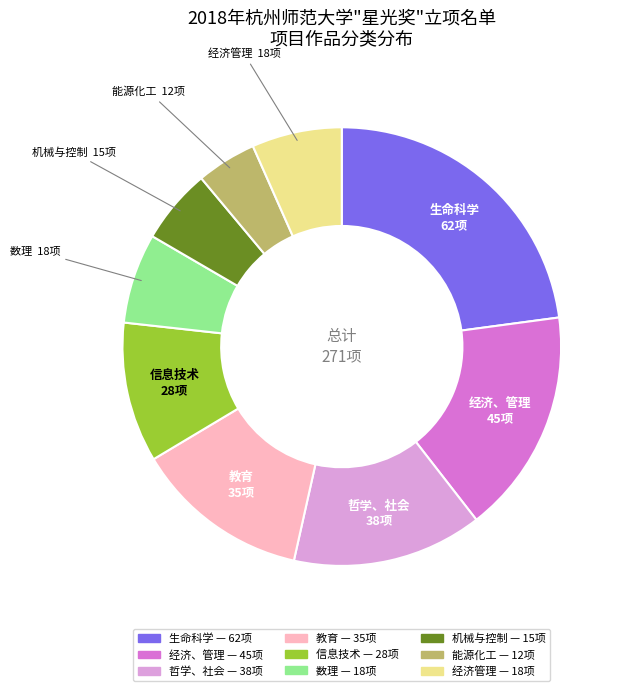

How many segments does this pie chart have?

9